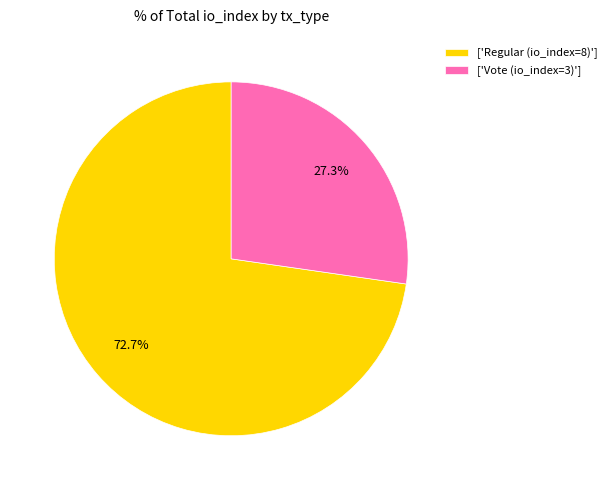

Is ['Vote (io_index=3)'] the majority of the pie?

No